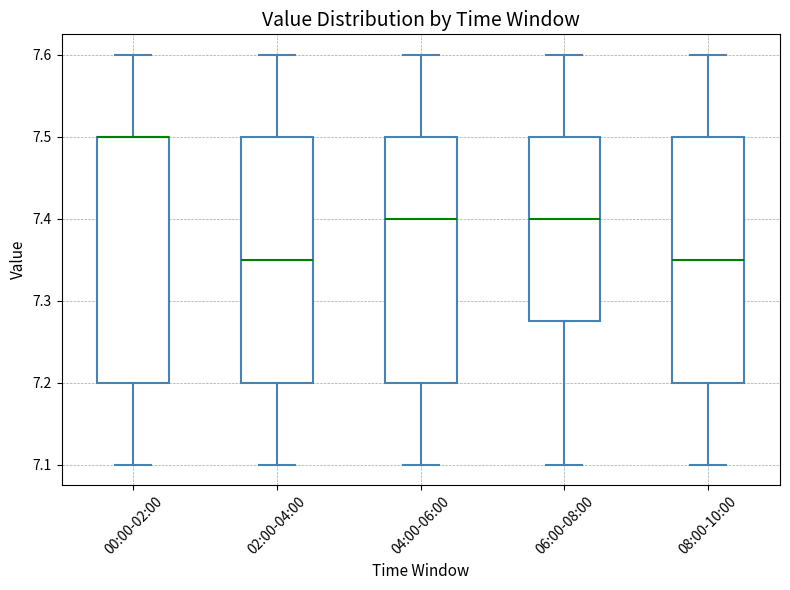

Where does the median line of the box for 06:00-08:00 sit on the y-axis? The values are not printed on the chart, so give them approximately, as read against the axis.

7.40